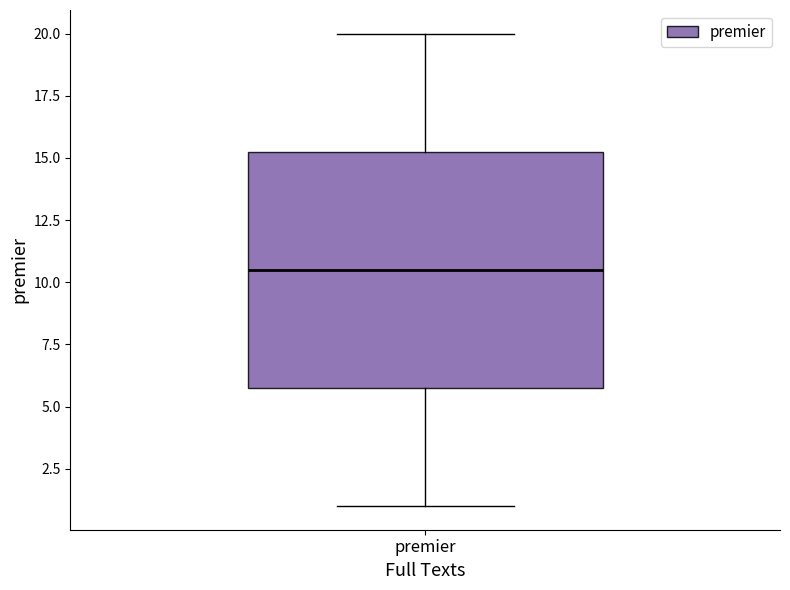

Read this box plot against the y-axis: the position of the median line, the range covered by the box, and the ends of both whiskers. The values are not printed on the chart, so give them approximately, as read against the axis.

median 10.5, box 6.0 to 15.5, whiskers 1.0 to 20.0